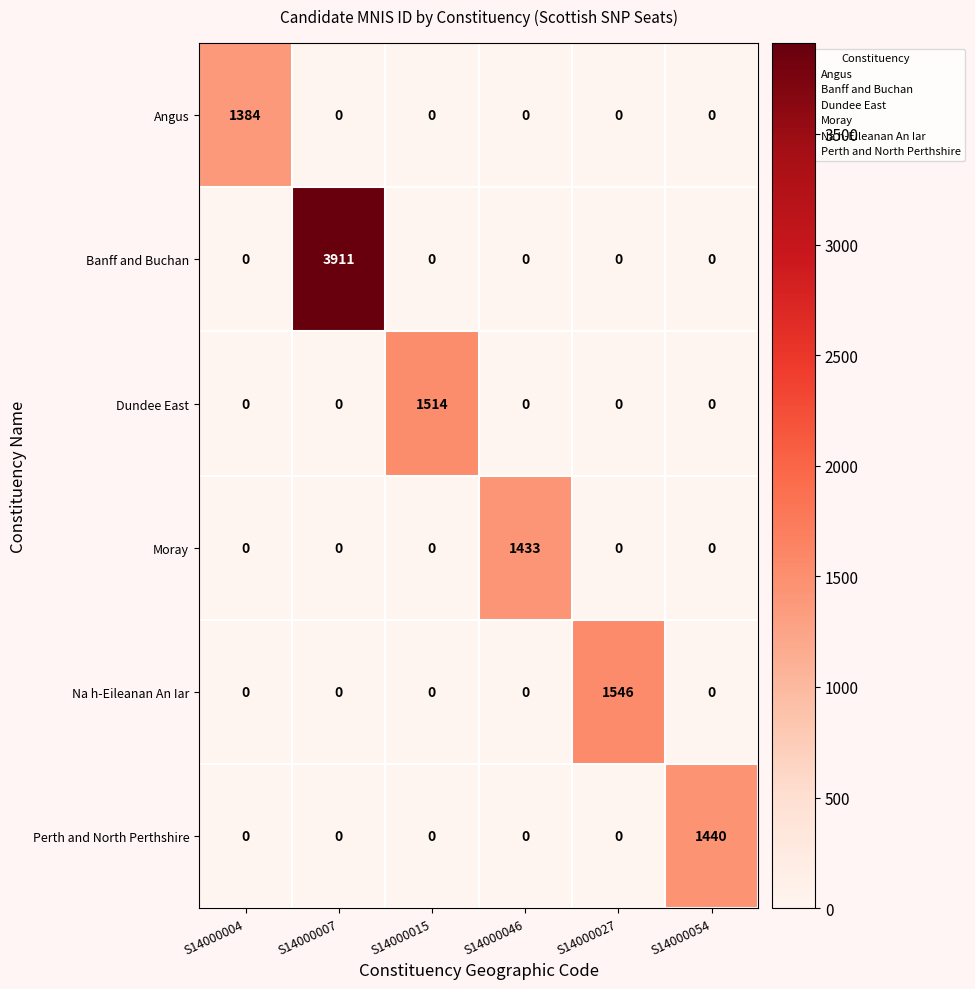

Which series changed the most between S14000004 and S14000027?

Na h-Eileanan An Iar